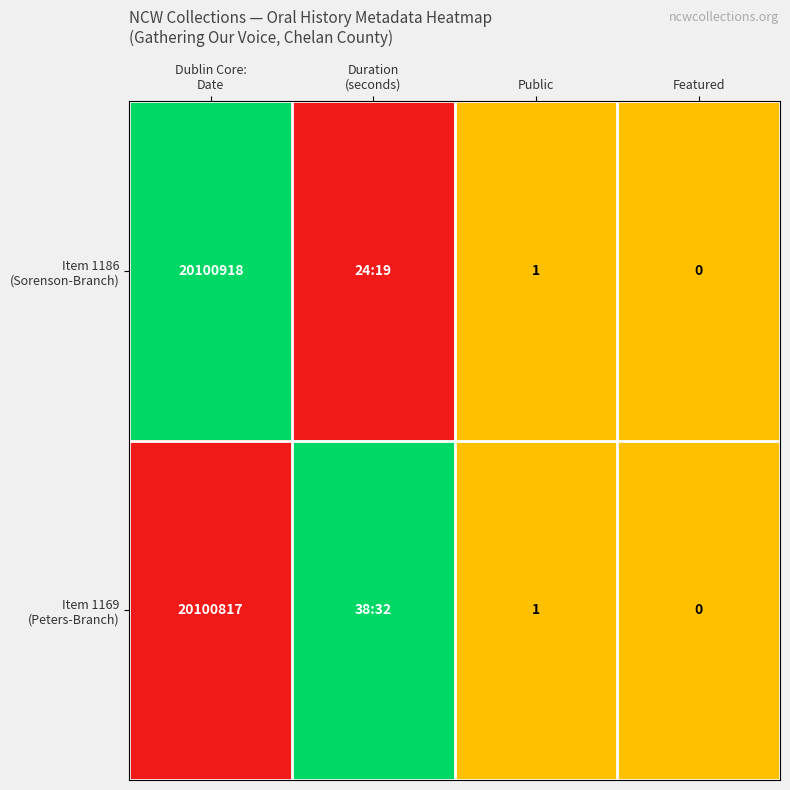

Is the value of Item 1169 (Peters-Branch) at Dublin Core: Date greater than the value of Item 1186 (Sorenson-Branch) at Dublin Core: Date?

No